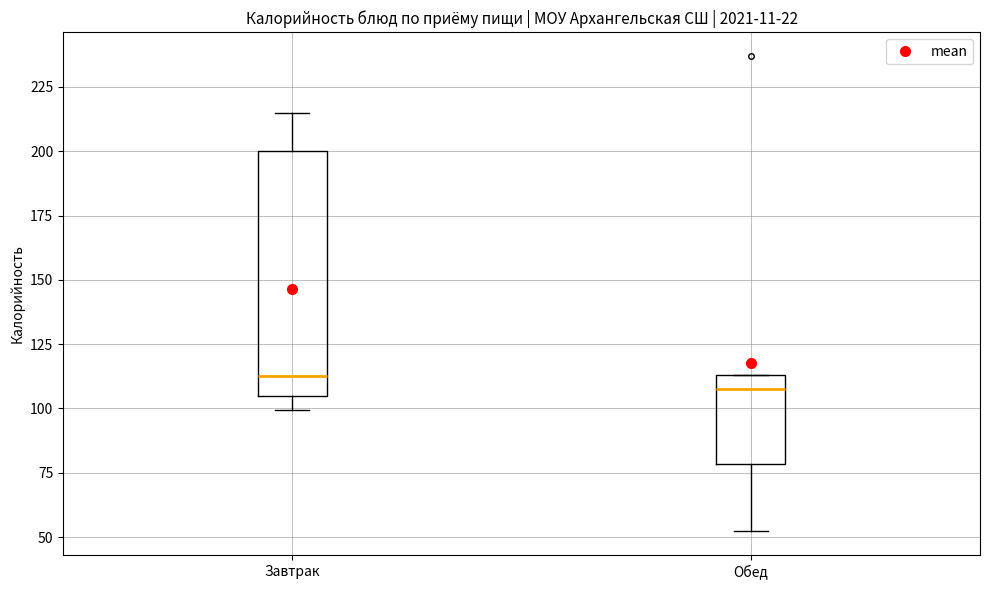

Reading left to right, read every box against the y-axis: the position of its median line, the range the box covers, and the ends of its whiskers. The values are not printed on the chart, so give them approximately, as read against the axis.

Завтрак: median 115, box 105 to 200, whiskers 100 to 215
Обед: median 110, box 80 to 115, whiskers 50 to 115